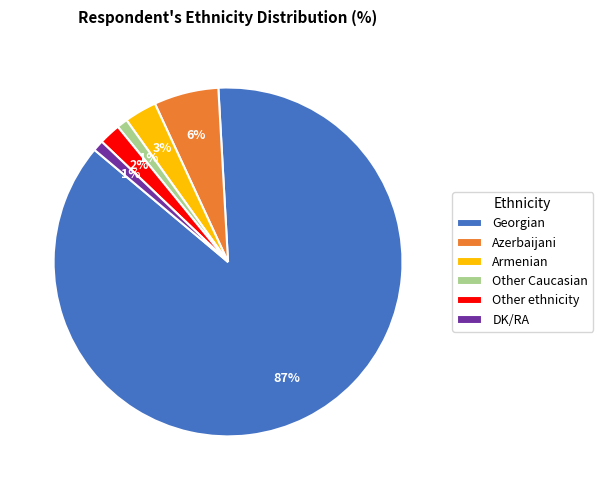

To the nearest percent, what portion does DK/RA represent?

1%